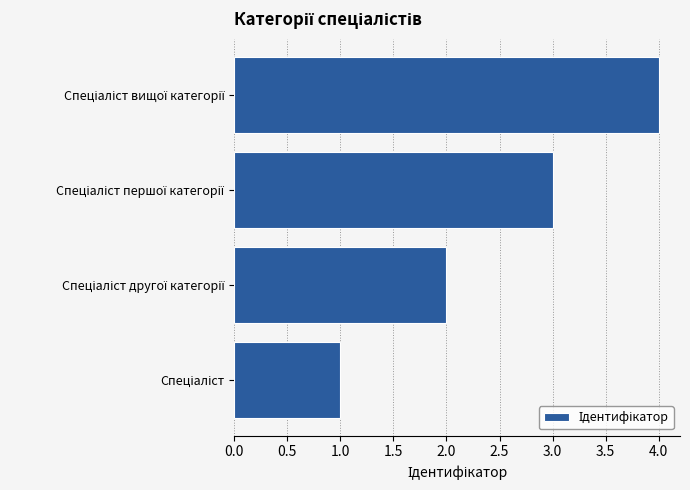

What is the difference between the maximum and minimum values?

3